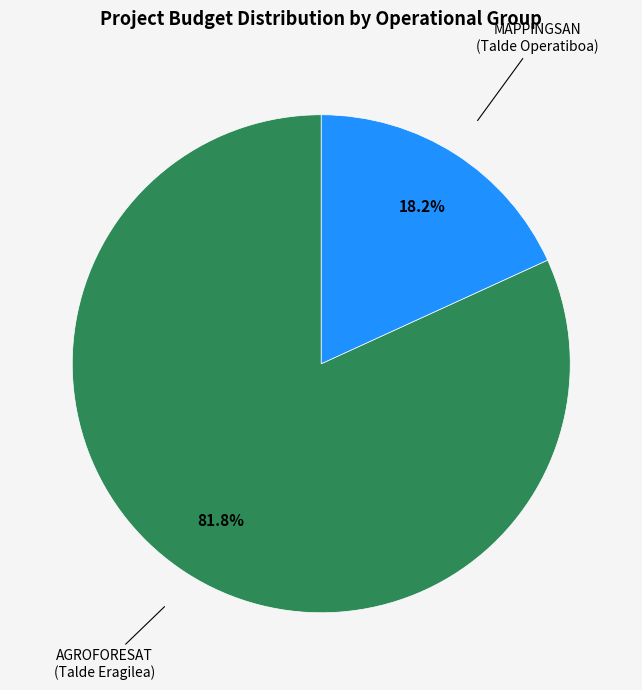

Is there any slice that represents more than half of the pie?

Yes